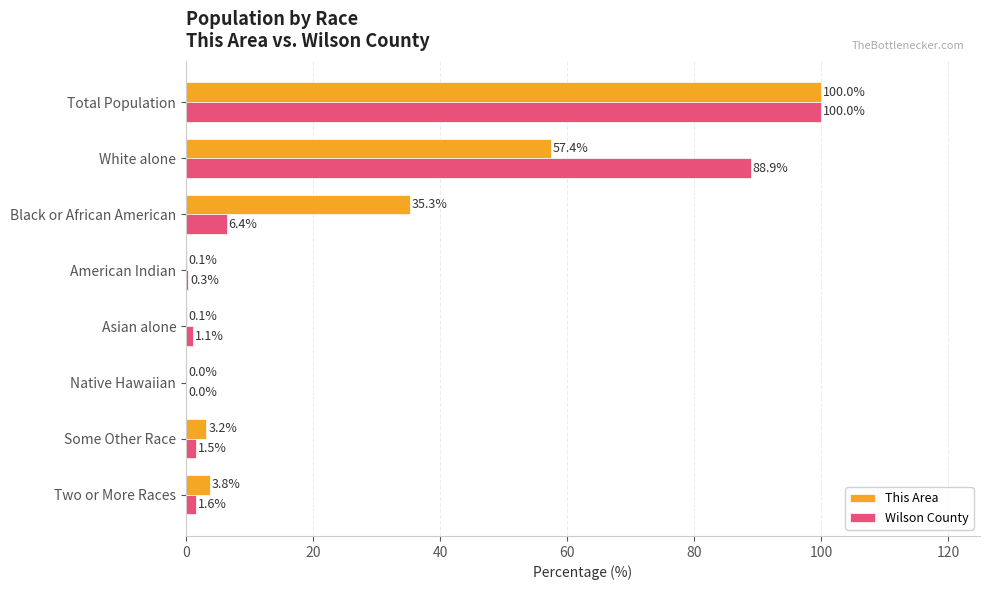

The Wilson County series shows 124.9 at White alone. True or false?

False